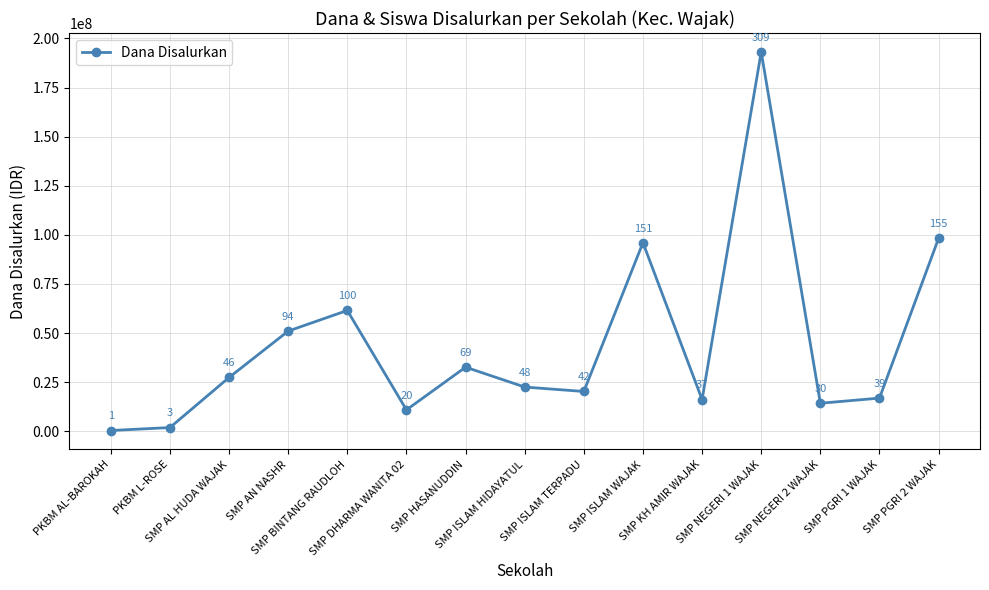

True or false: there are more than 0 points higher than both neighbors.

True